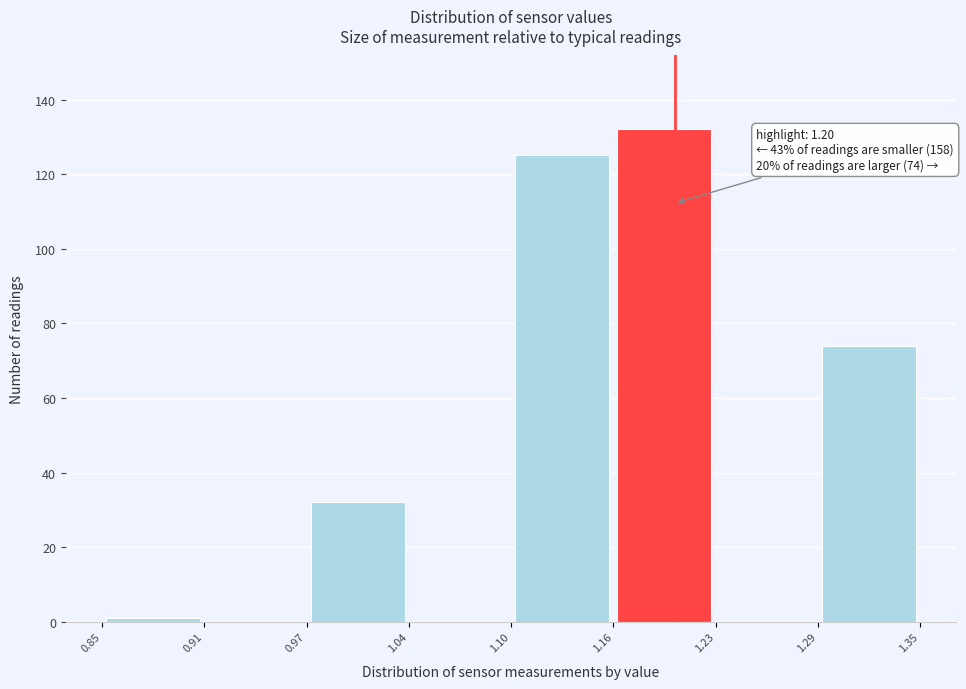

Which range on the x-axis has the tallest bar?

1.16 to 1.23